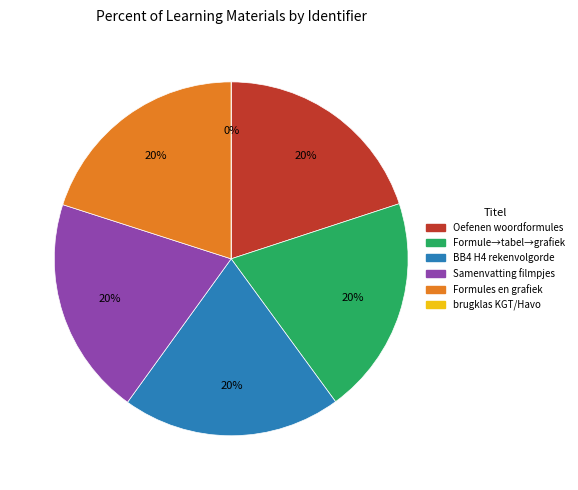

True or false: Formules en grafiek accounts for 20% of the total.

True